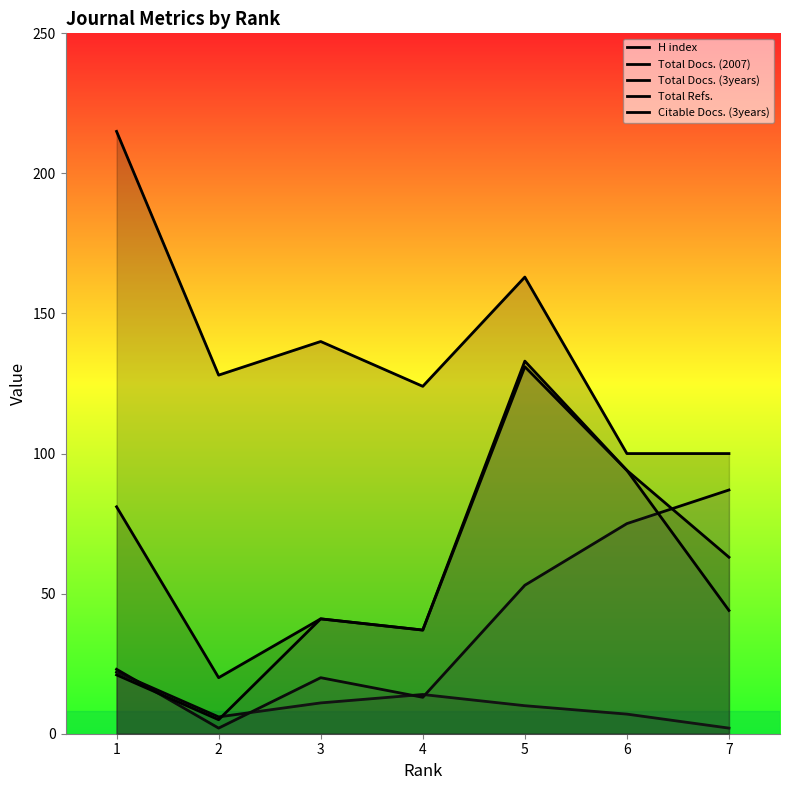

What is the difference between the maximum and minimum values in the Citable Docs. (3years) series?

126